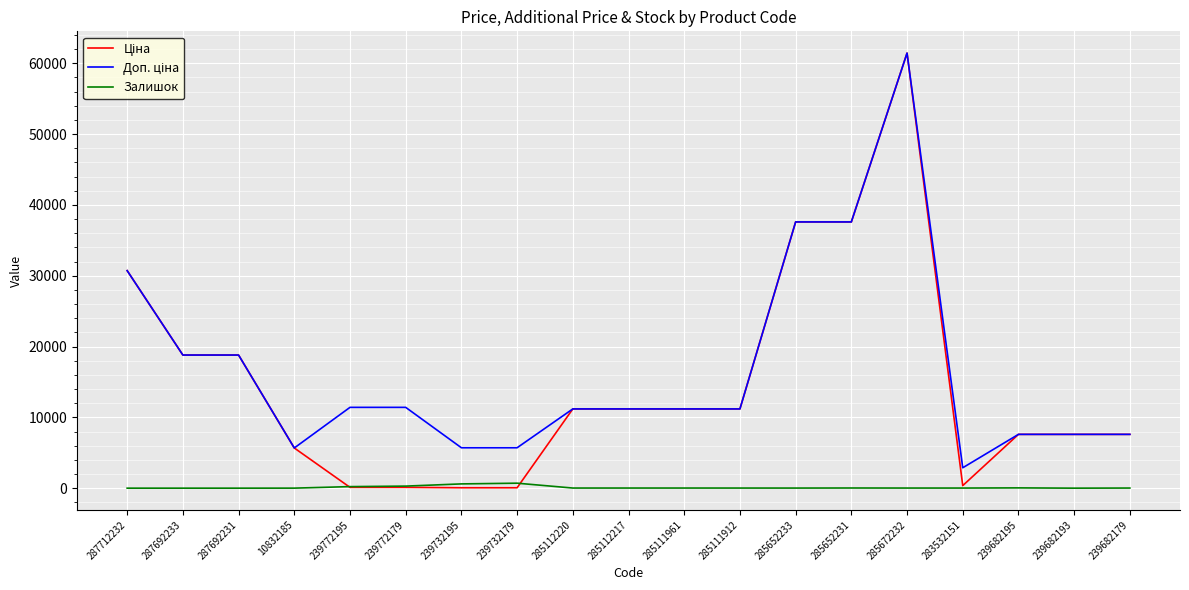

Which label corresponds to the largest value in the chart?

285672232